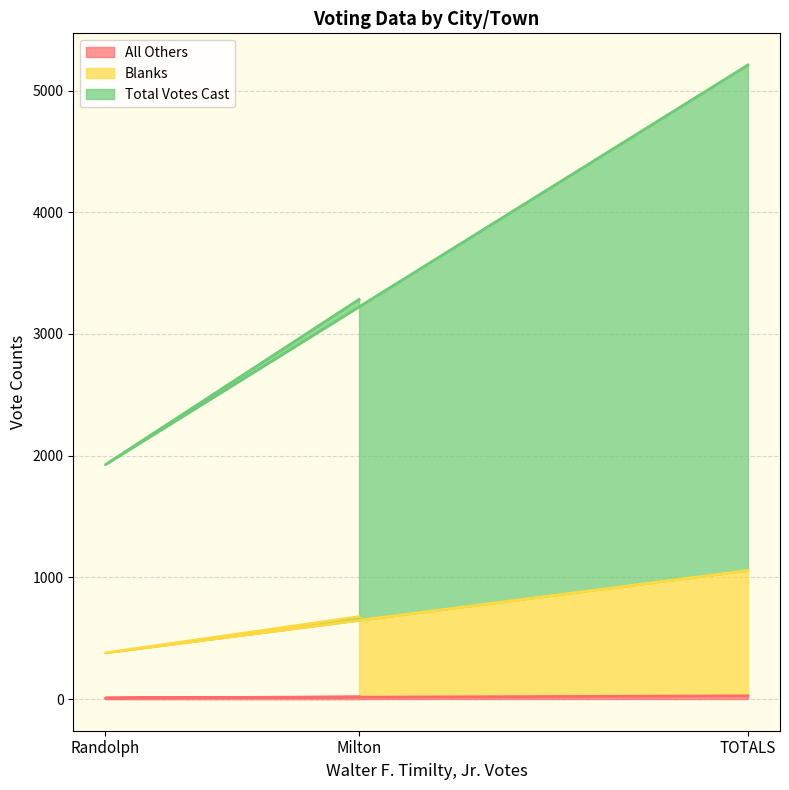

The Total Votes Cast series shows 1926 at Randolph. True or false?

True